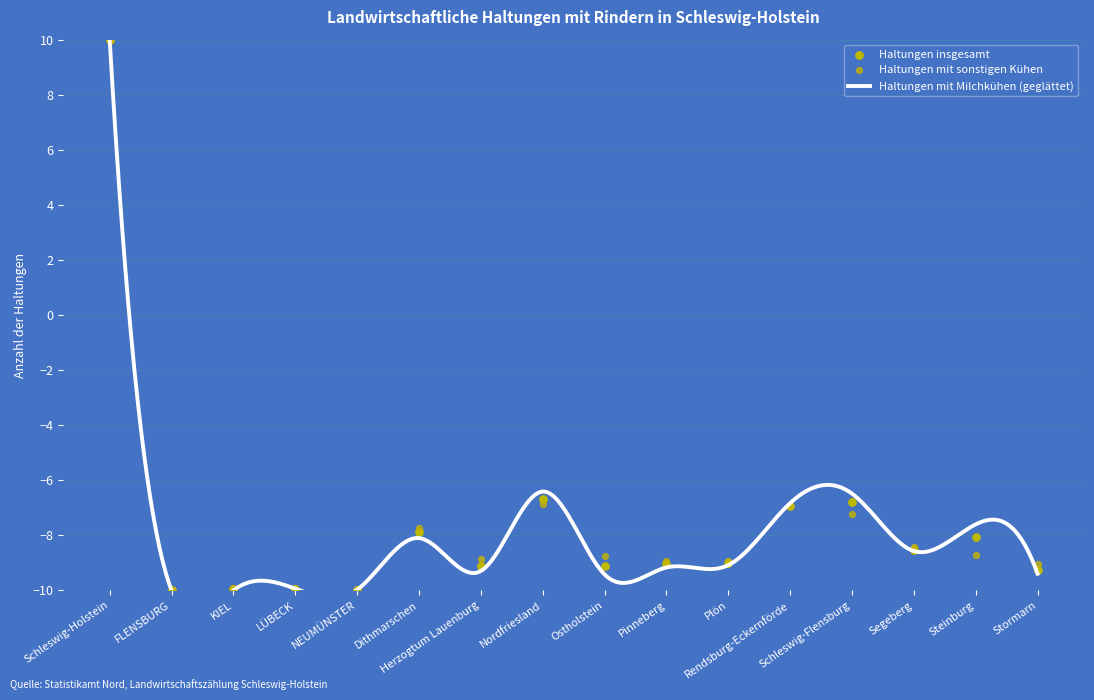

At which category is the sum across all series the highest?

Schleswig-Holstein